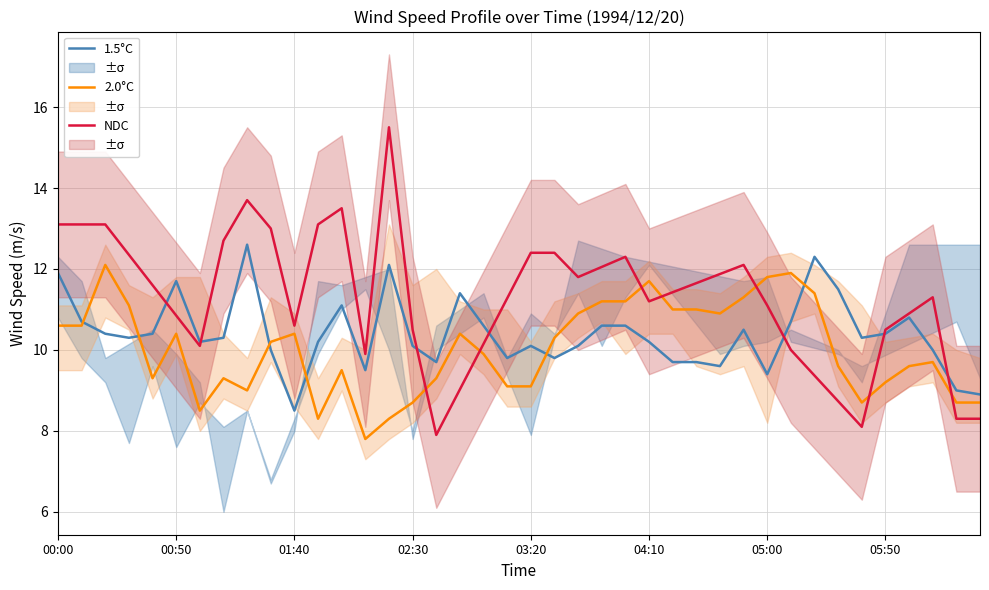

What value does the 2.0°C series have at 36?

9.6